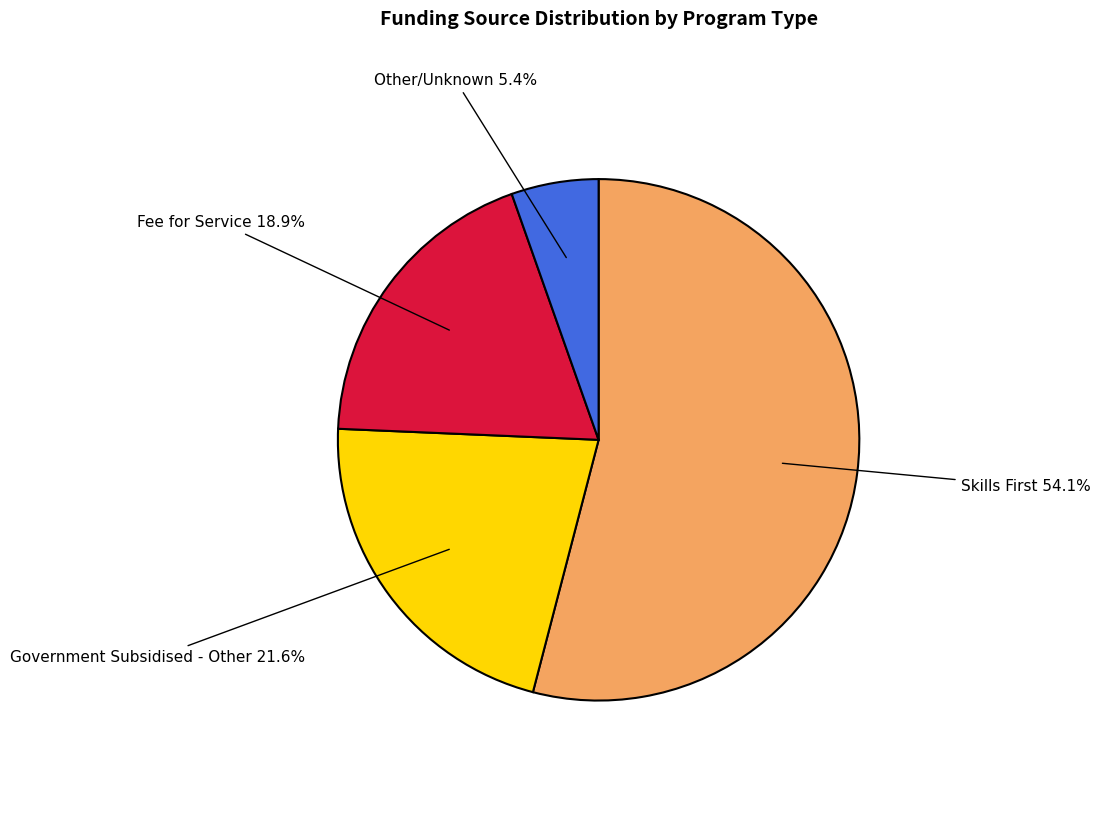

Rank the categories by value from lowest to highest.

Other/Unknown 5.4%, Fee for Service 18.9%, Government Subsidised - Other 21.6%, Skills First 54.1%